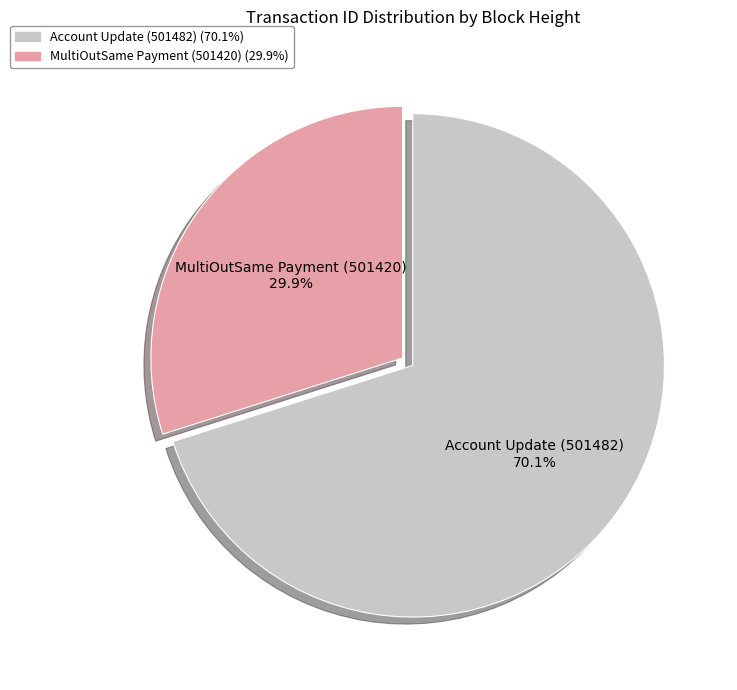

The Account Update (501482) slice represents 62% of the pie. True or false?

False